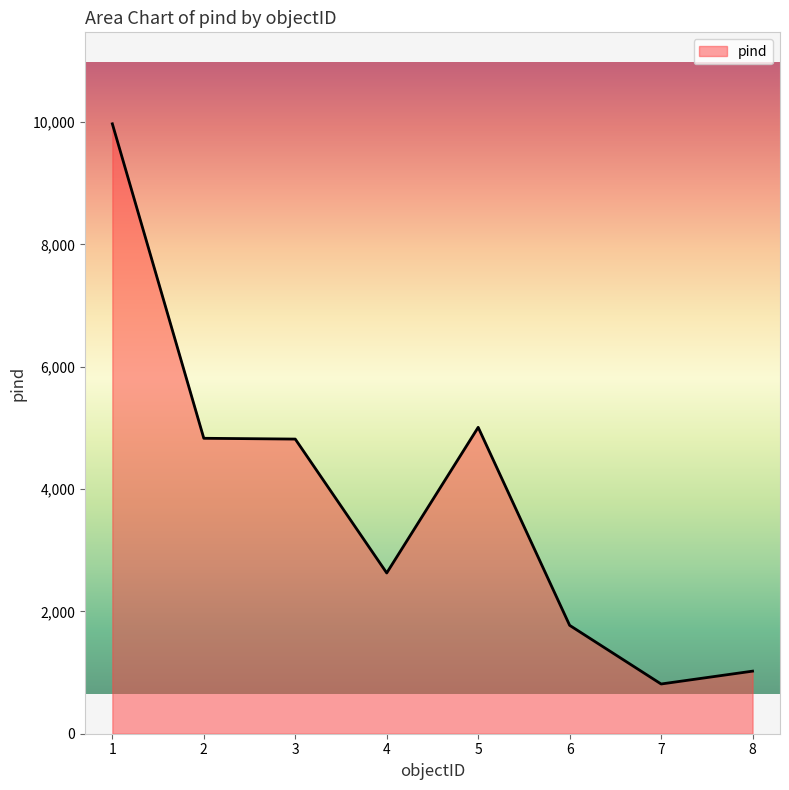

The value at 4 is 2628. True or false?

True